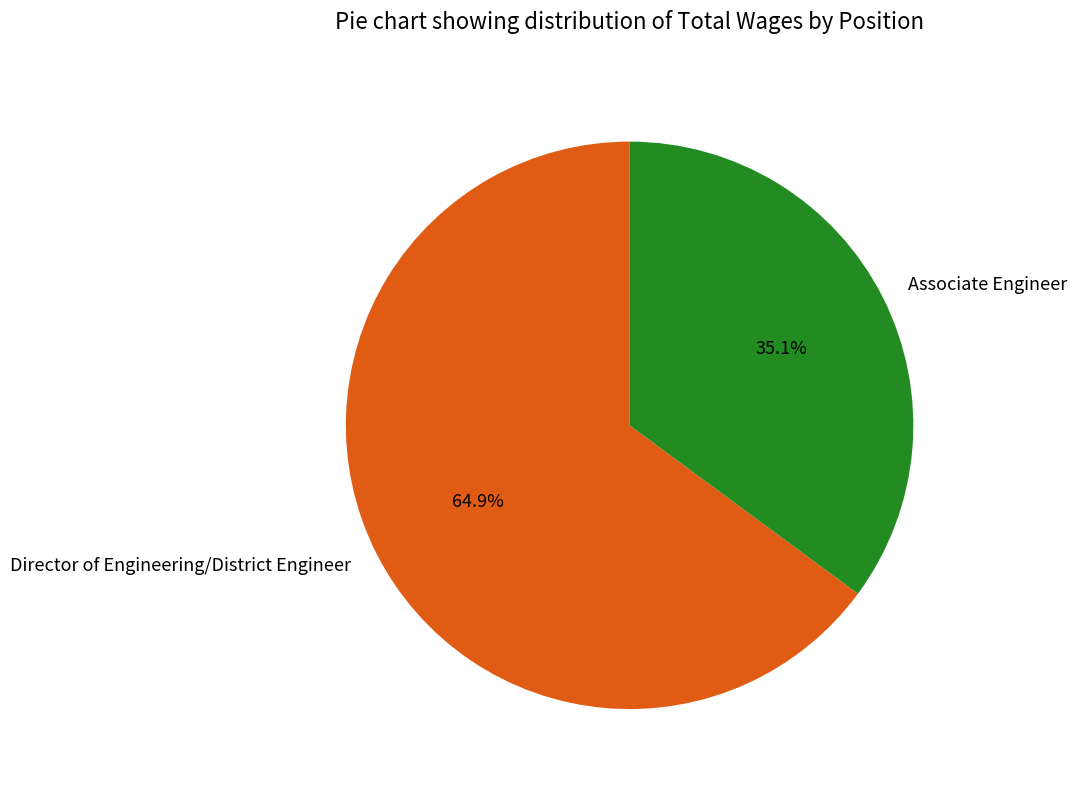

What is the largest slice in the pie chart?

Director of Engineering/District Engineer